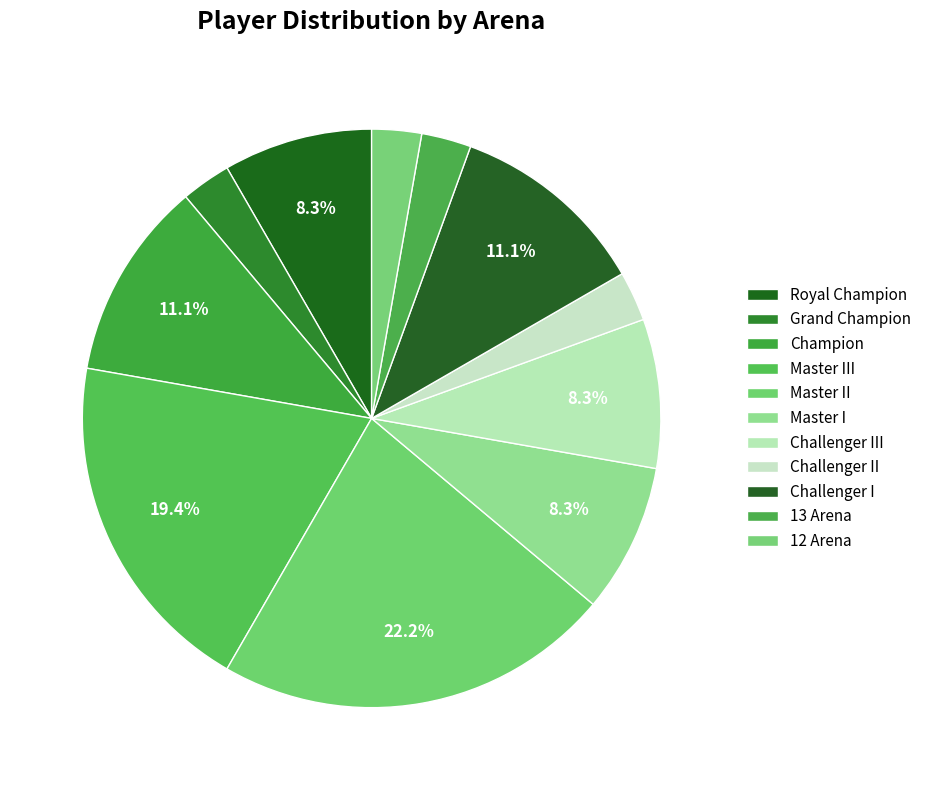

Is it true that Grand Champion is 1% of the pie?

False